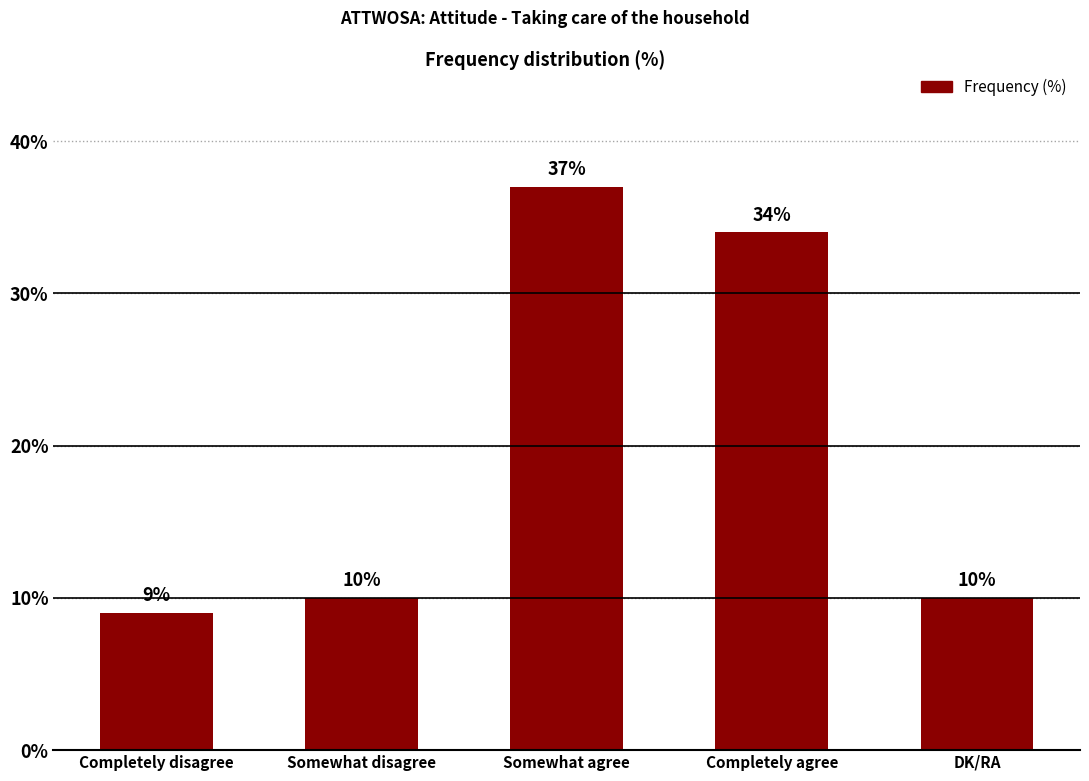

How many values are below 10?

1